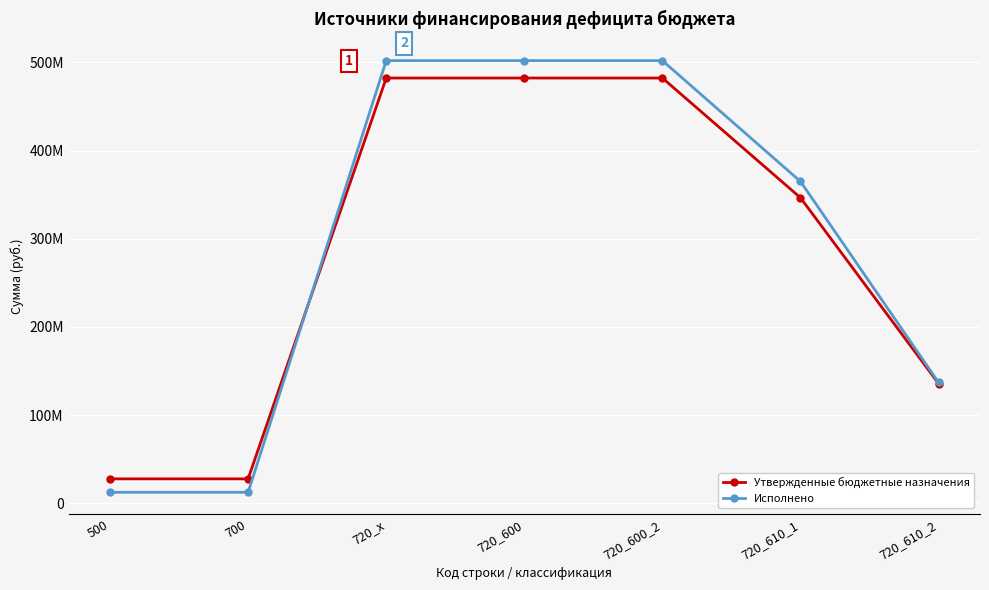

At which category is the sum across all series the highest?

720_x